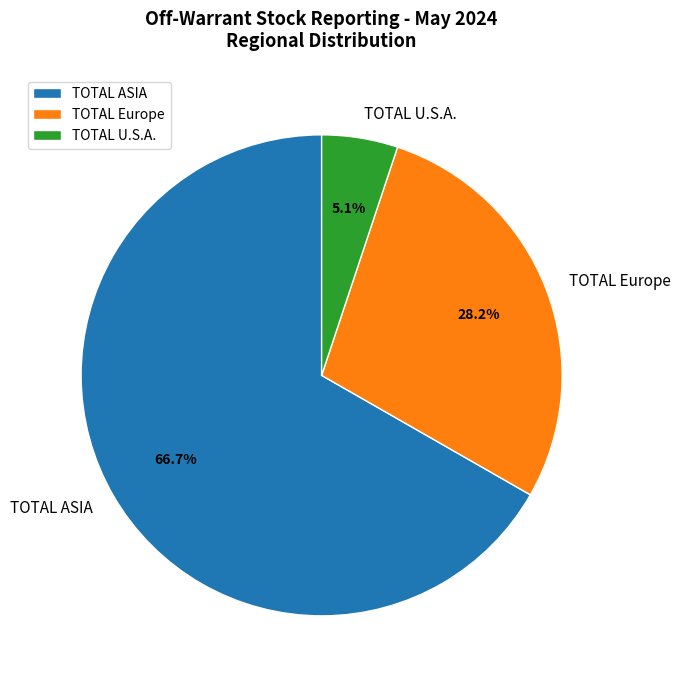

Which has a higher value, TOTAL U.S.A. or TOTAL ASIA?

TOTAL ASIA